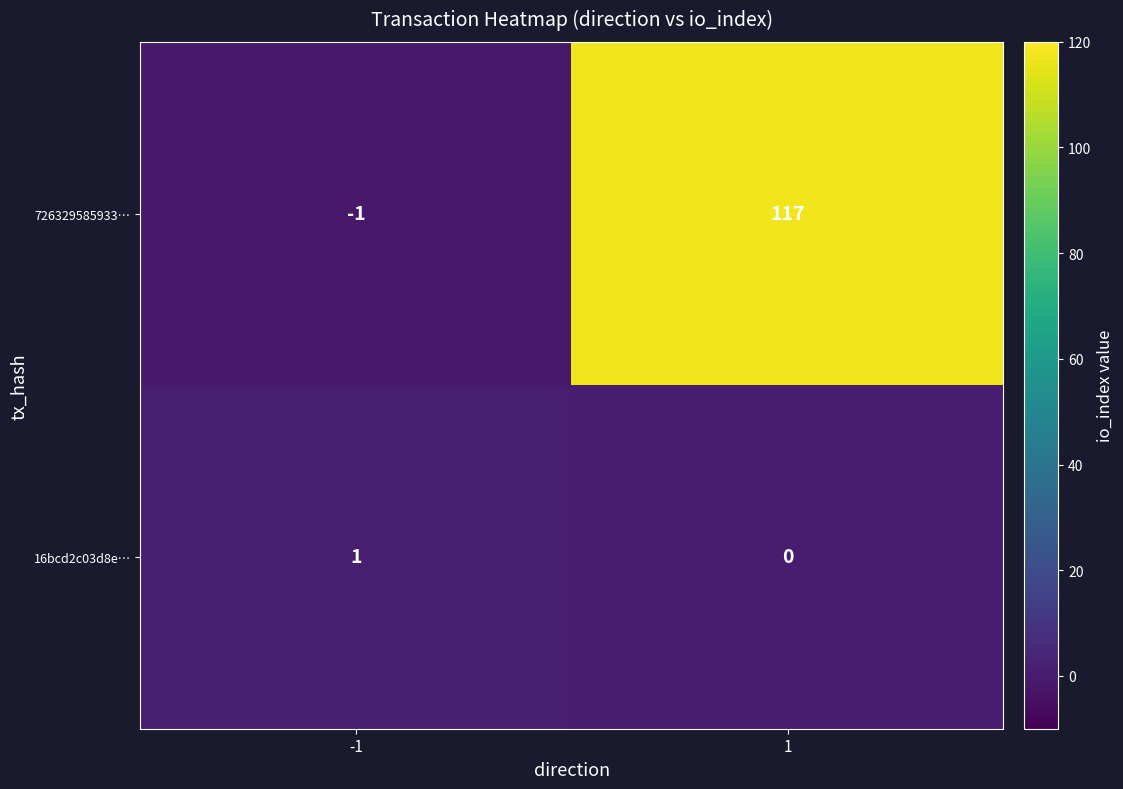

Which series has the largest total across all categories?

726329585933…